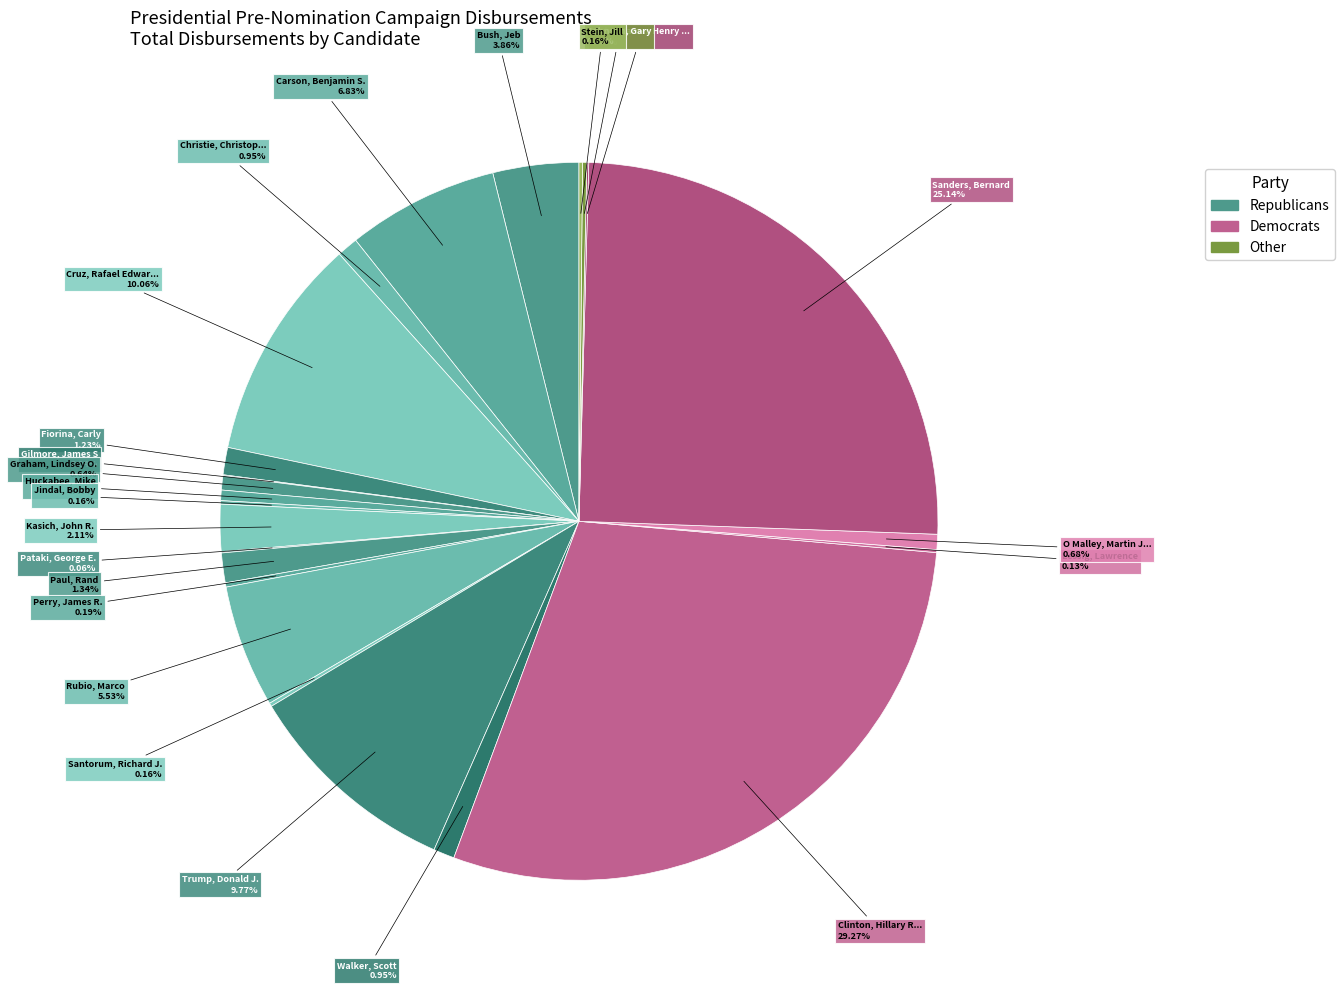

Which slice is the largest?

Clinton, Hillary Rodham